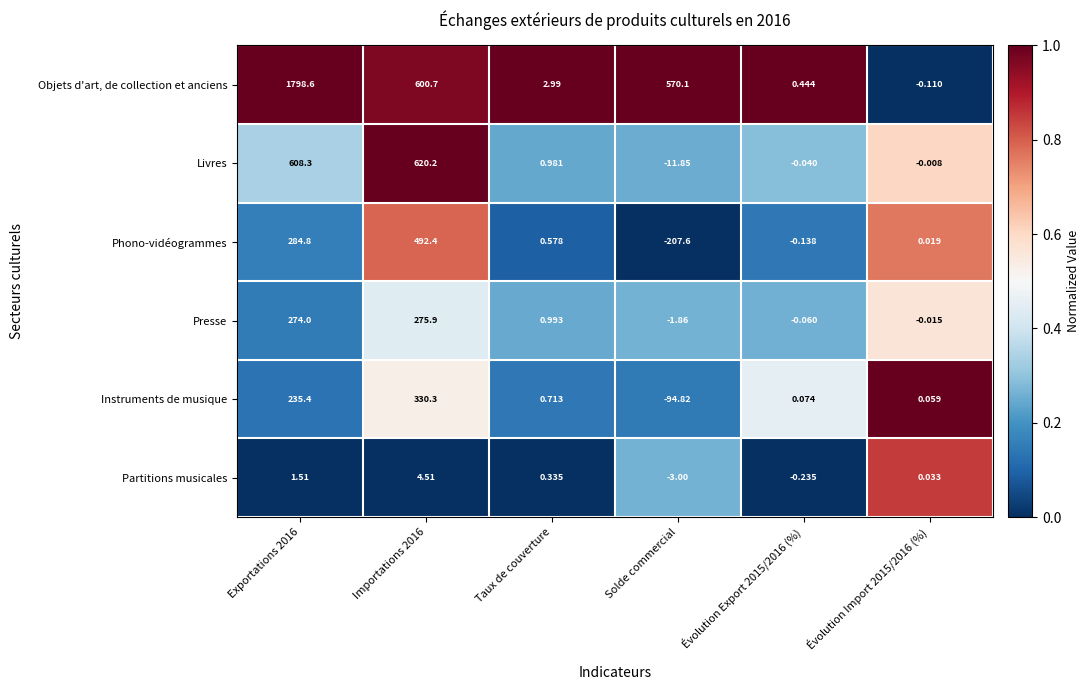

Which category has the lowest value across all series?

Solde commercial